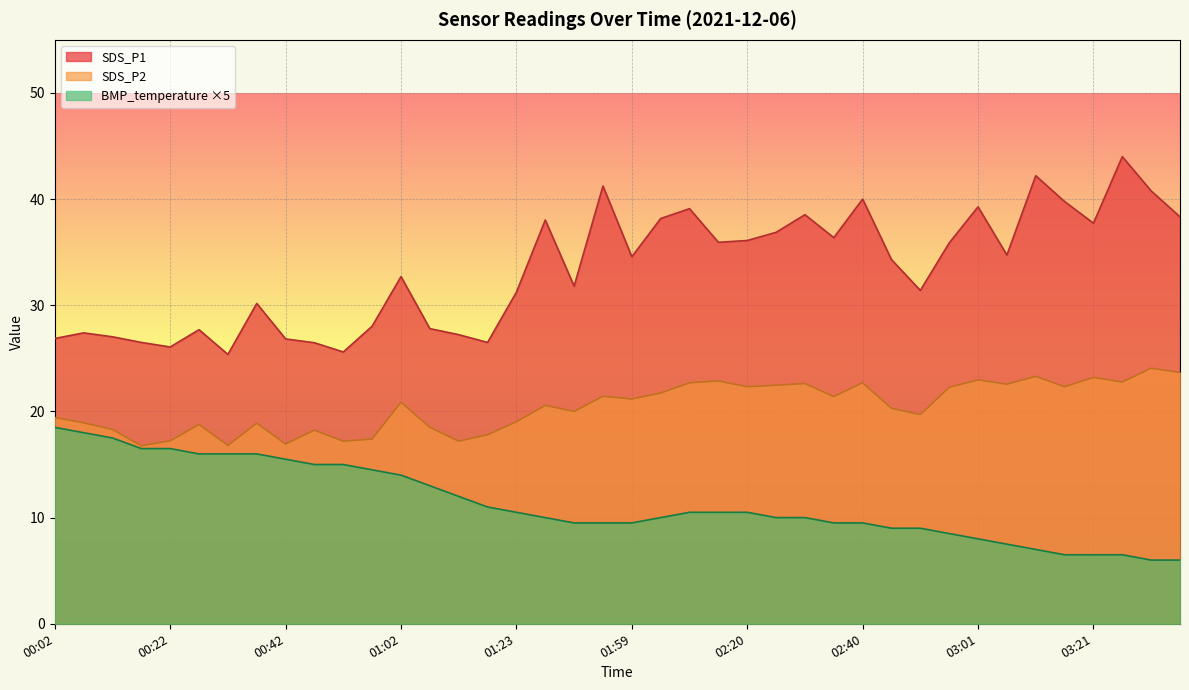

Reading left to right, what are all the values shown in this chart?

SDS_P1: 26.9	27.4	27.0	26.5	26.1	27.7	25.4	30.2	26.8	26.5	25.6	28.0	32.7	27.8	27.2	26.5	31.2	38.0	31.8	41.2	34.6	38.2	39.1	35.9	36.1	36.9	38.5	36.4	40.0	34.3	31.4	35.9	39.3	34.7	42.2	39.8	37.7	44.0	40.8	38.3
SDS_P2: 19.4	18.9	18.3	16.8	17.2	18.8	16.8	18.9	16.9	18.2	17.2	17.4	20.9	18.5	17.2	17.8	19.0	20.6	20.0	21.4	21.2	21.7	22.7	22.9	22.3	22.5	22.6	21.4	22.7	20.3	19.7	22.3	23.0	22.6	23.3	22.3	23.2	22.8	24.1	23.7
BMP_temperature: 18.5	18.0	17.5	16.5	16.5	16.0	16.0	16.0	15.5	15.0	15.0	14.5	14.0	13.0	12.0	11.0	10.5	10.0	9.5	9.5	9.5	10.0	10.5	10.5	10.5	10.0	10.0	9.5	9.5	9.0	9.0	8.5	8.0	7.5	7.0	6.5	6.5	6.5	6.0	6.0